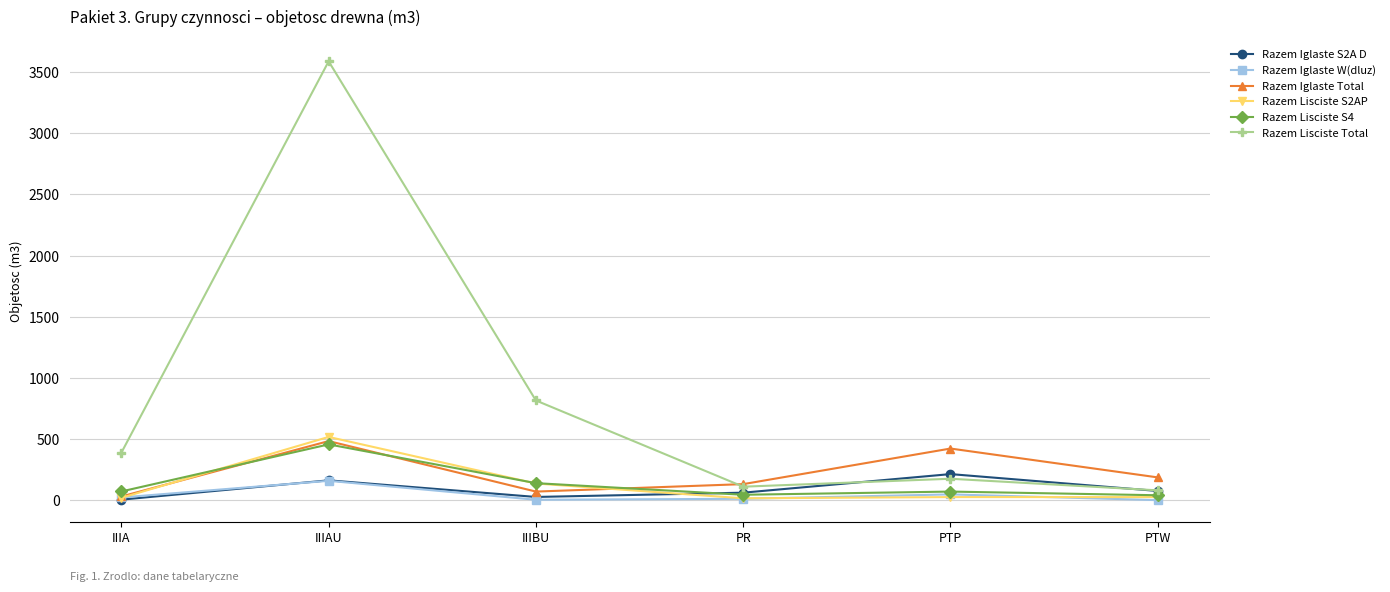

How many Razem Iglaste S2A D values are between 26 and 162?

4